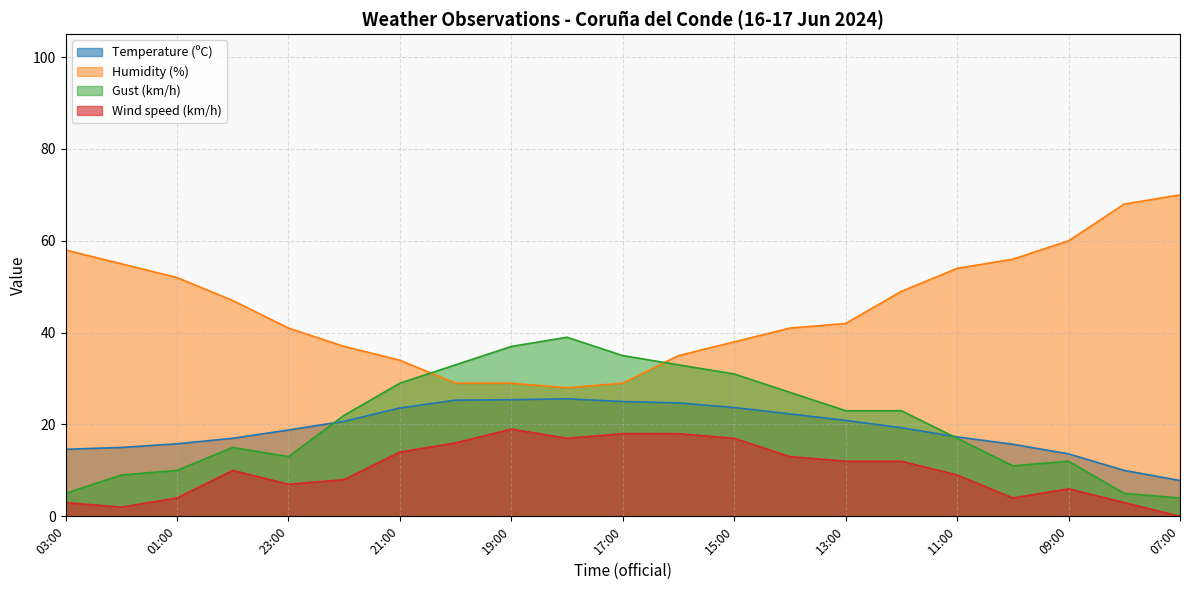

Where is Humidity (%) nearest to the value 49?

12:00